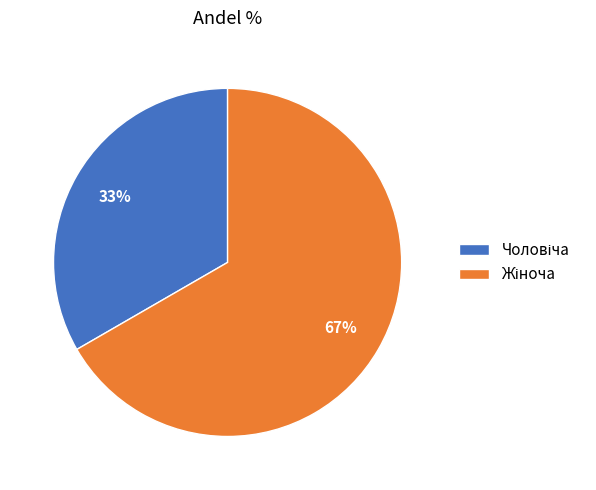

To the nearest percent, what is the average slice percentage?

50%